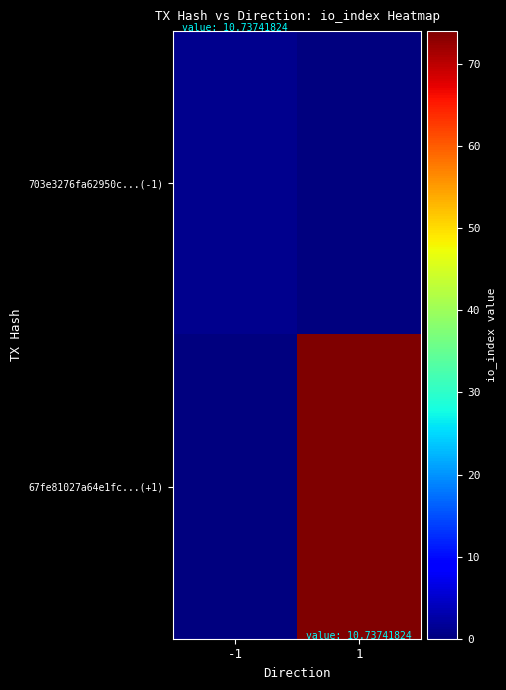

At which category is the sum across all series the highest?

1